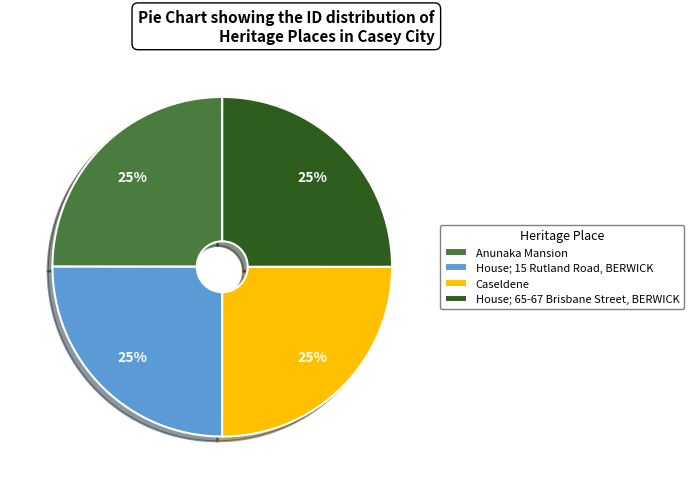

To the nearest percent, what is the combined percentage of House; 15 Rutland Road, BERWICK and Anunaka Mansion?

50%